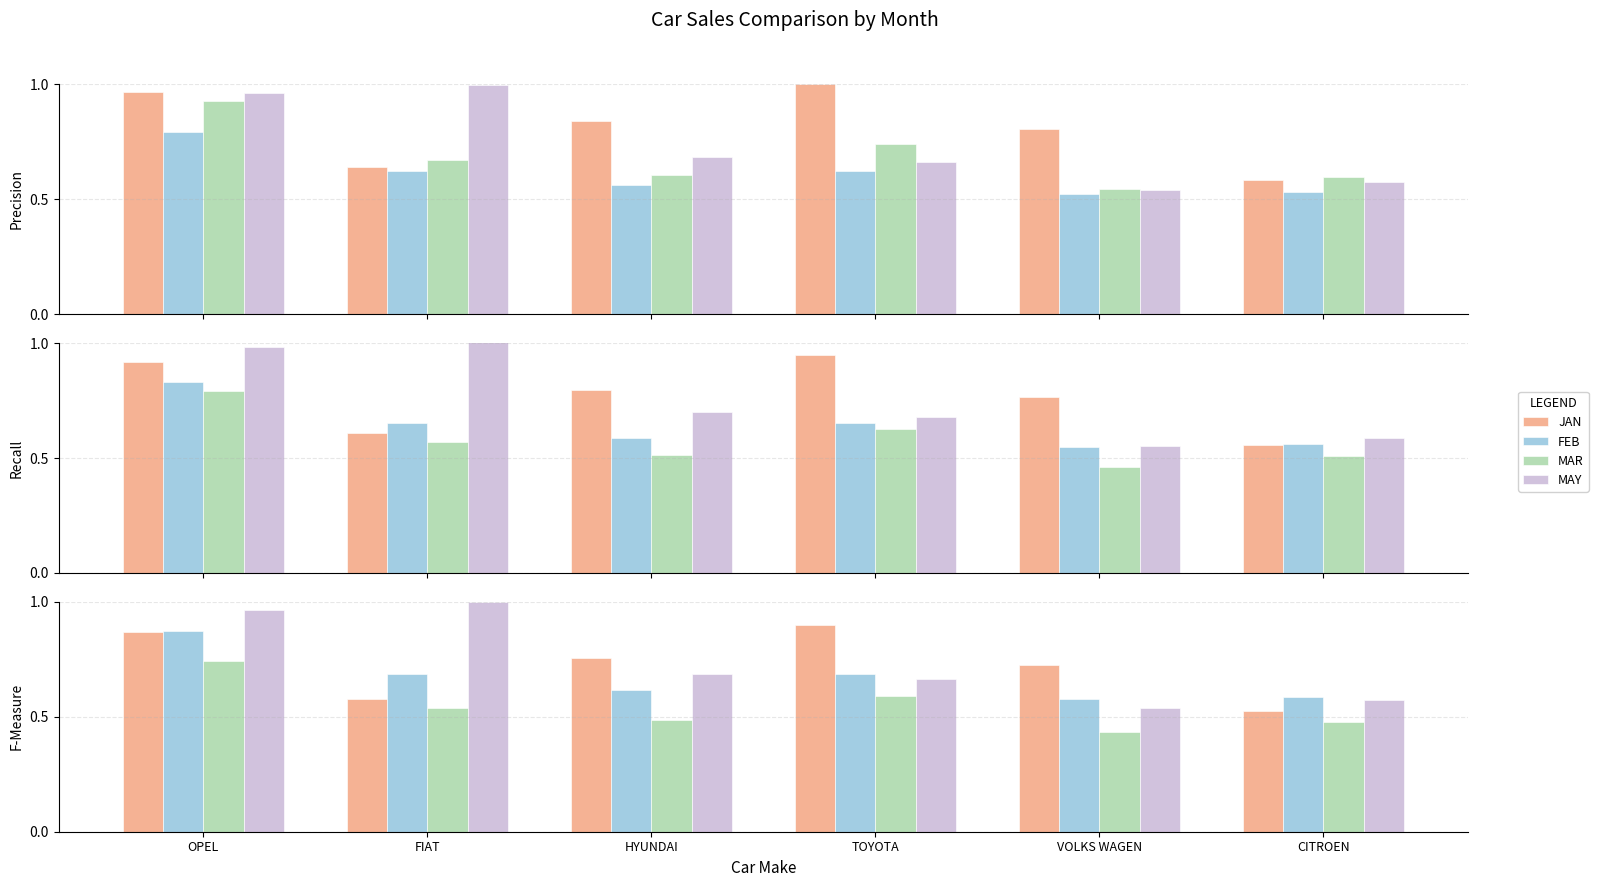

Which category has the highest value in the JAN series?

TOYOTA